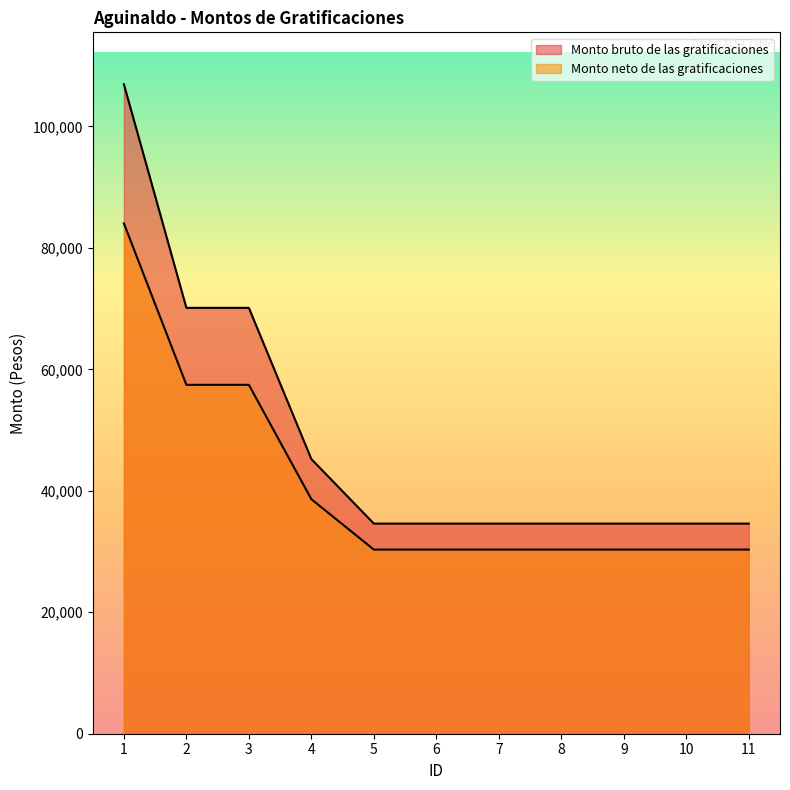

True or false: Monto neto de las gratificaciones has a value of 15010.1 at 6.

False